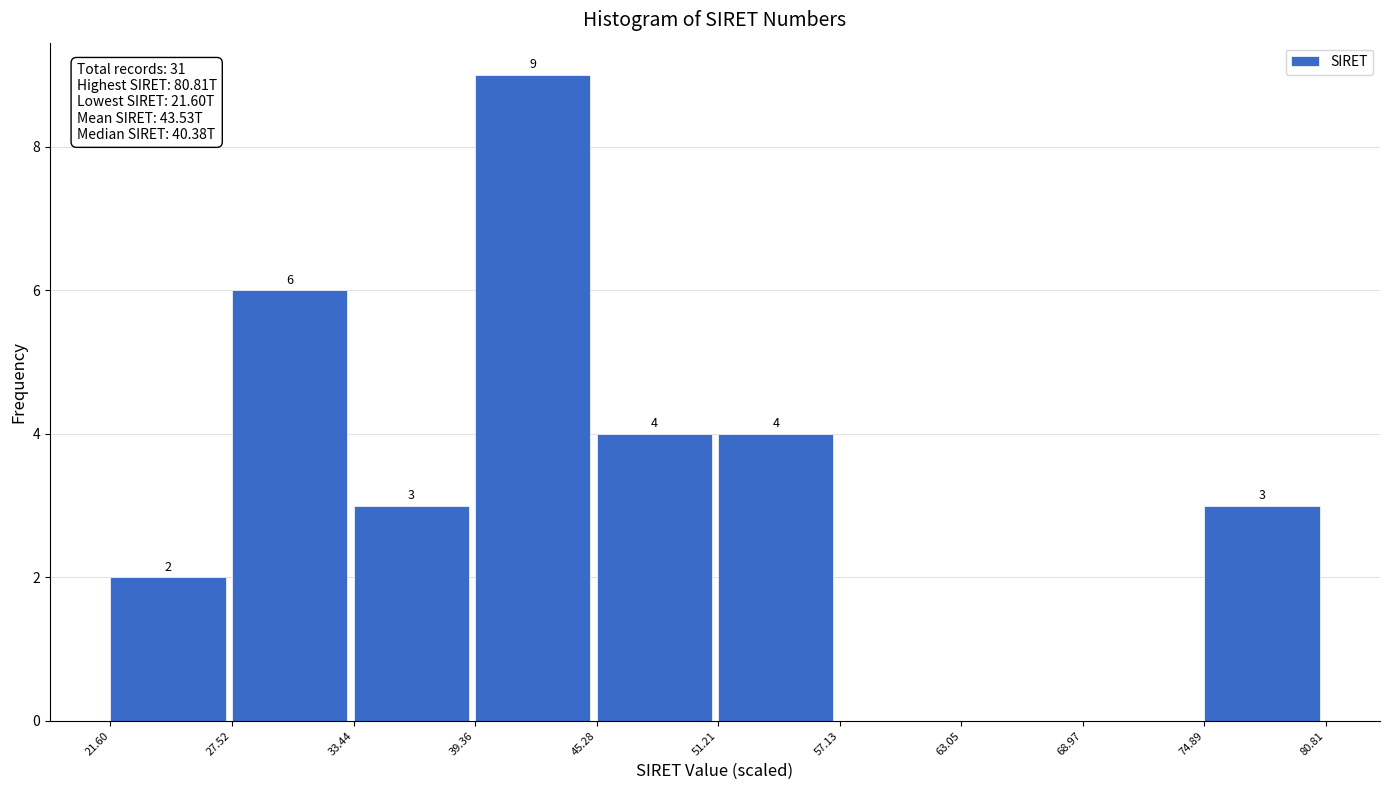

Over which range of the x-axis is the bar tallest?

39.36 to 45.28